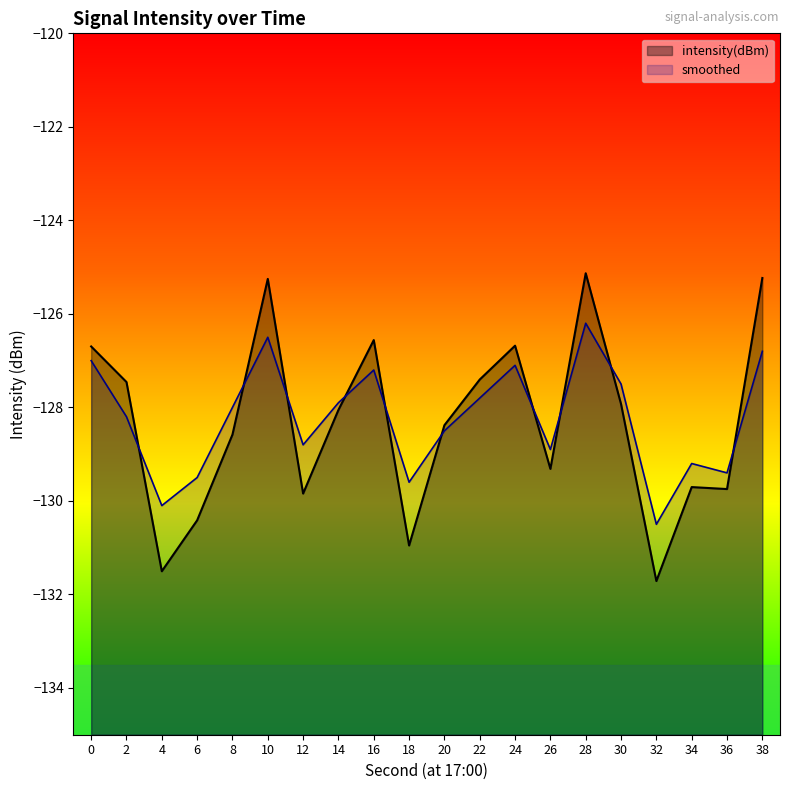

What is the difference between the maximum and minimum values in the smoothed series?

4.3